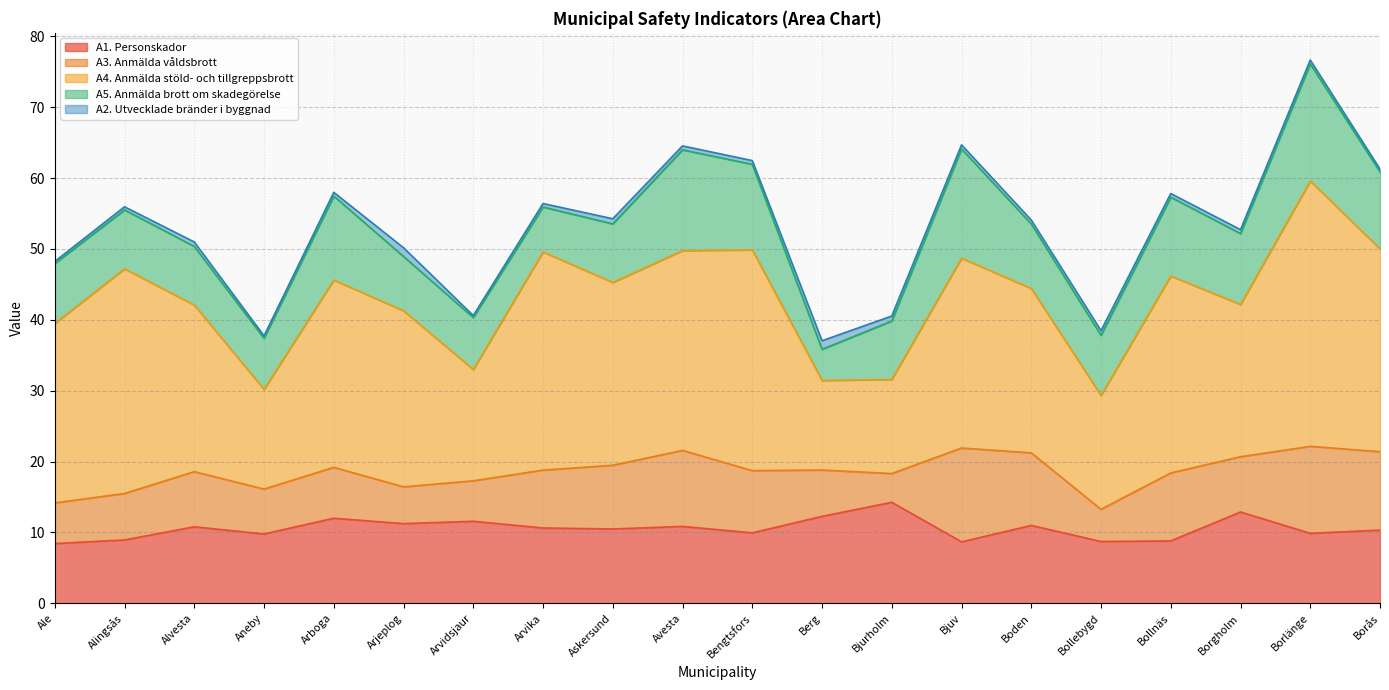

Rank the series at Bjurholm from lowest to highest value.

A2. Utvecklade bränder i byggnad, A3. Anmälda våldsbrott, A5. Anmälda brott om skadegörelse, A4. Anmälda stöld- och tillgreppsbrott, A1. Personskador